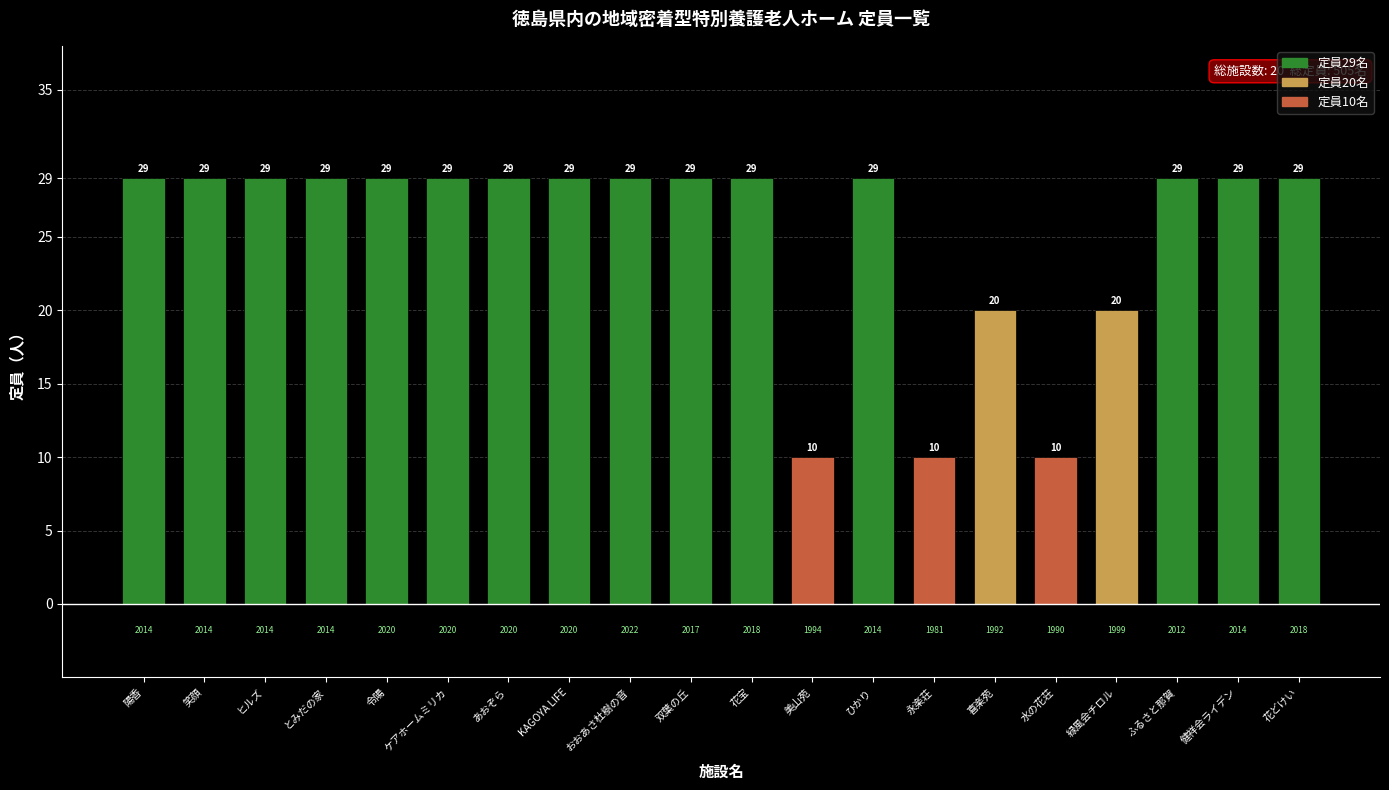

What is the sum of all values?

505